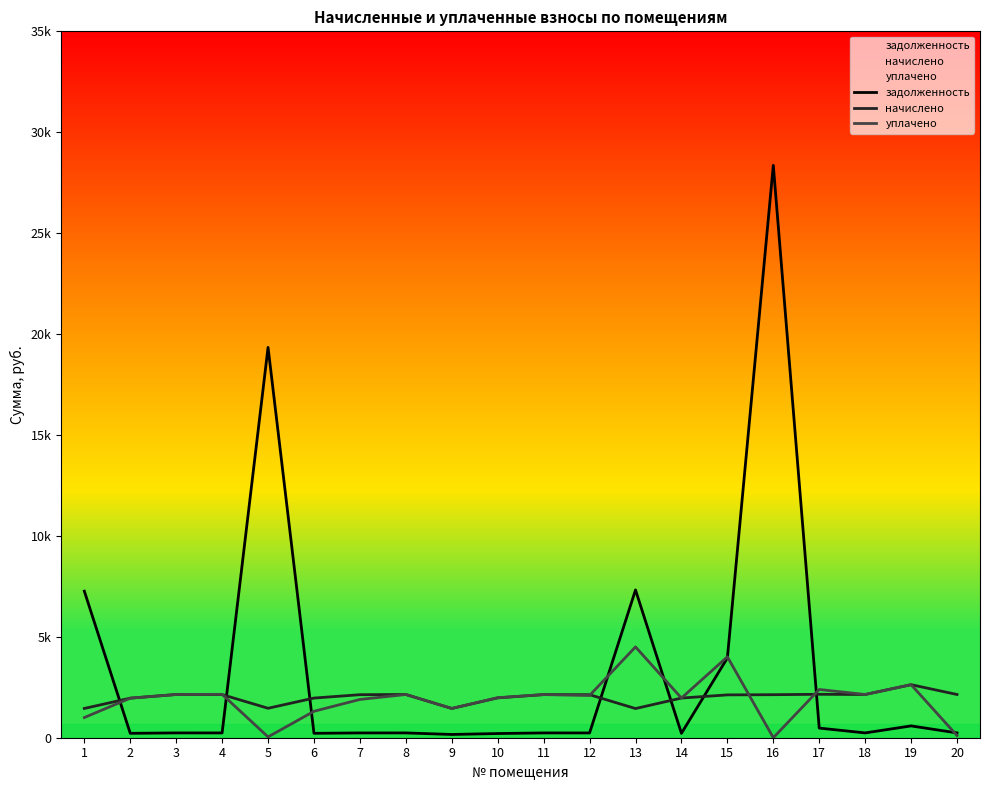

How many intersections are there between задолженность and начислено?

7